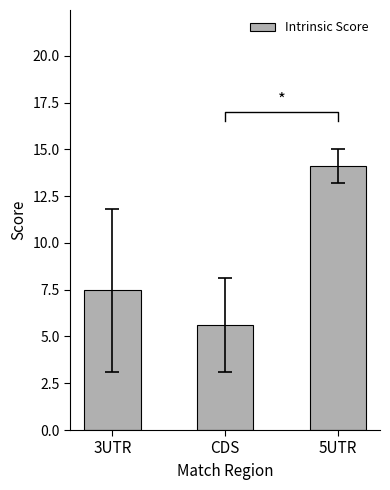

Read the value at 5UTR.

14.1